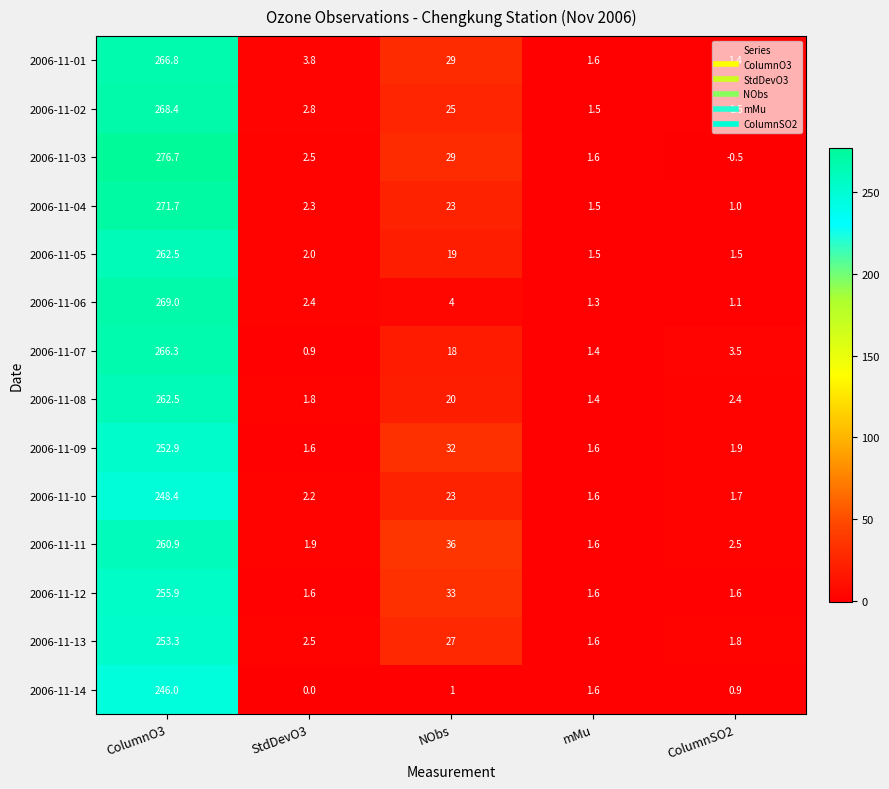

True or false: 2006-11-06 has a value of 2.4 at StdDevO3.

True